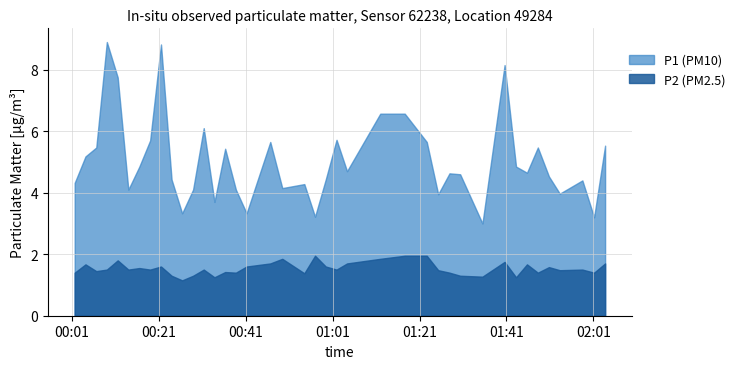

List the series in order of their peak value, highest first.

P1 (PM10), P2 (PM2.5)